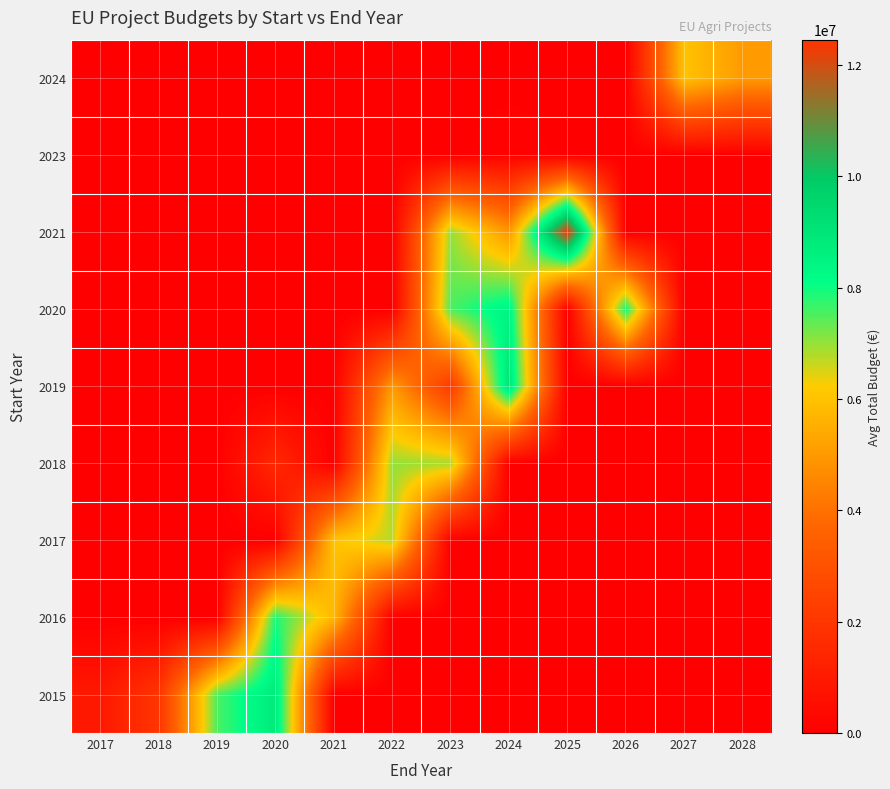

Reading right to left, list all the values displayed in this chart.

2015: 2028=0.0	2027=0.0	2026=0.0	2025=0.0	2024=0.0	2023=0.0	2022=0.0	2021=0.0	2020=8817637.0	2019=7523980.2	2018=1950026.0	2017=906267.0
2016: 2028=0.0	2027=0.0	2026=0.0	2025=0.0	2024=0.0	2023=0.0	2022=0.0	2021=5700547.0	2020=7895657.0	2019=0.0	2018=0.0	2017=0.0
2017: 2028=0.0	2027=0.0	2026=0.0	2025=0.0	2024=0.0	2023=0.0	2022=6729579.7	2021=5998054.5	2020=0.0	2019=0.0	2018=0.0	2017=0.0
2018: 2028=0.0	2027=0.0	2026=0.0	2025=0.0	2024=0.0	2023=6850050.0	2022=6999596.0	2021=0.0	2020=1498507.0	2019=0.0	2018=0.0	2017=0.0
2019: 2028=0.0	2027=0.0	2026=0.0	2025=0.0	2024=9037949.3	2023=2115541.0	2022=4998133.5	2021=0.0	2020=0.0	2019=0.0	2018=0.0	2017=0.0
2020: 2028=0.0	2027=0.0	2026=8014100.0	2025=0.0	2024=8471297.5	2023=7536303.0	2022=0.0	2021=0.0	2020=0.0	2019=0.0	2018=0.0	2017=0.0
2021: 2028=0.0	2027=0.0	2026=0.0	2025=12450876.5	2024=4913160.5	2023=6994698.0	2022=0.0	2021=0.0	2020=0.0	2019=0.0	2018=0.0	2017=0.0
2023: 2028=0.0	2027=0.0	2026=0.0	2025=0.0	2024=150000.0	2023=0.0	2022=0.0	2021=0.0	2020=0.0	2019=0.0	2018=0.0	2017=0.0
2024: 2028=5020638.0	2027=5996597.0	2026=0.0	2025=0.0	2024=0.0	2023=0.0	2022=0.0	2021=0.0	2020=0.0	2019=0.0	2018=0.0	2017=0.0